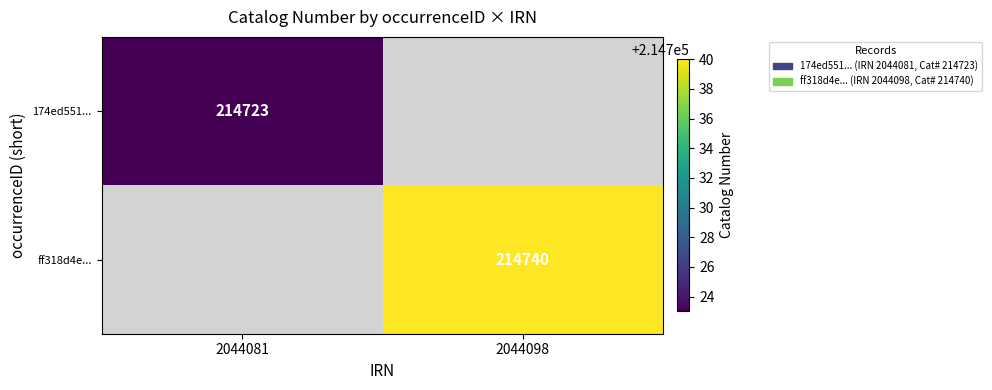

The 174ed551... series shows 317770 at 2044081. True or false?

False